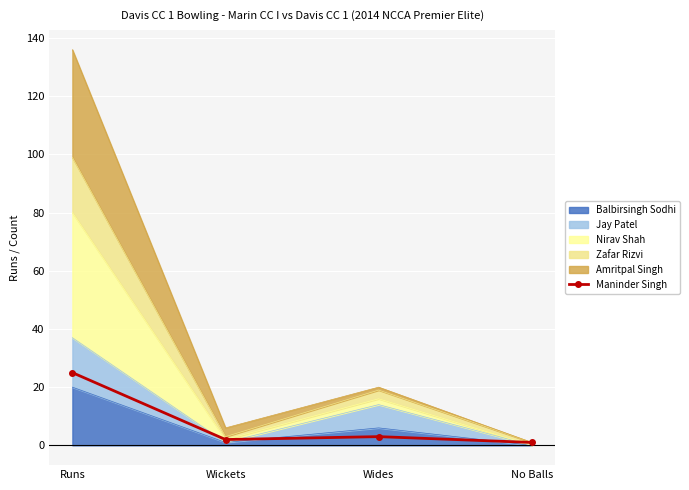

How many points are higher than both their immediate neighbors (excluding endpoints)?

1